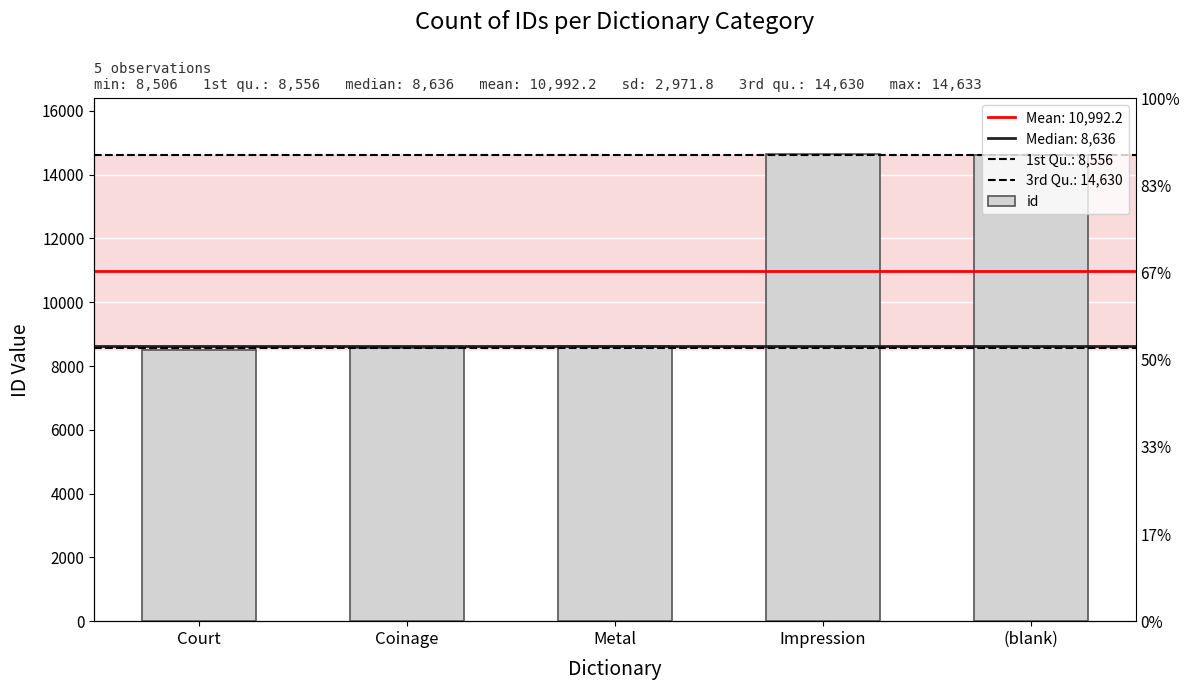

What is the minimum value shown in the chart?

8506